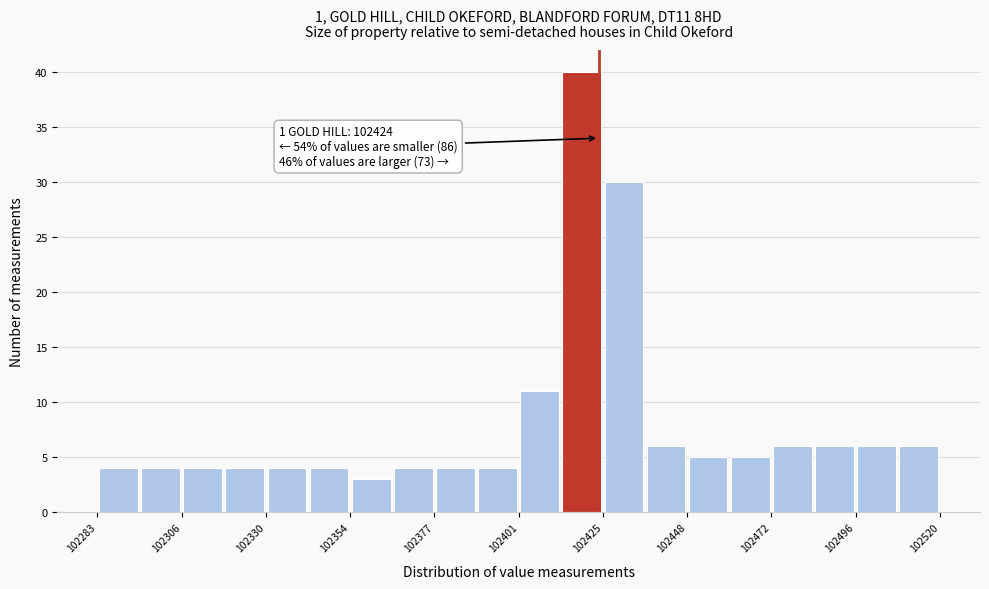

Around what value on the x-axis is the tallest bar? Give the approximate position of its centre, as read against the axis.

102420